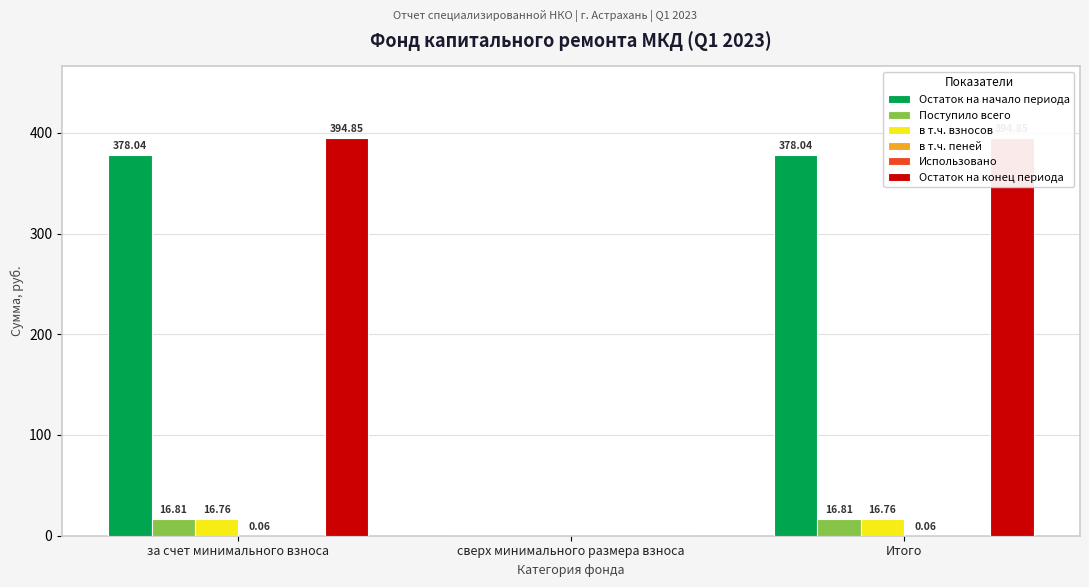

How many bars are there in each group?

6